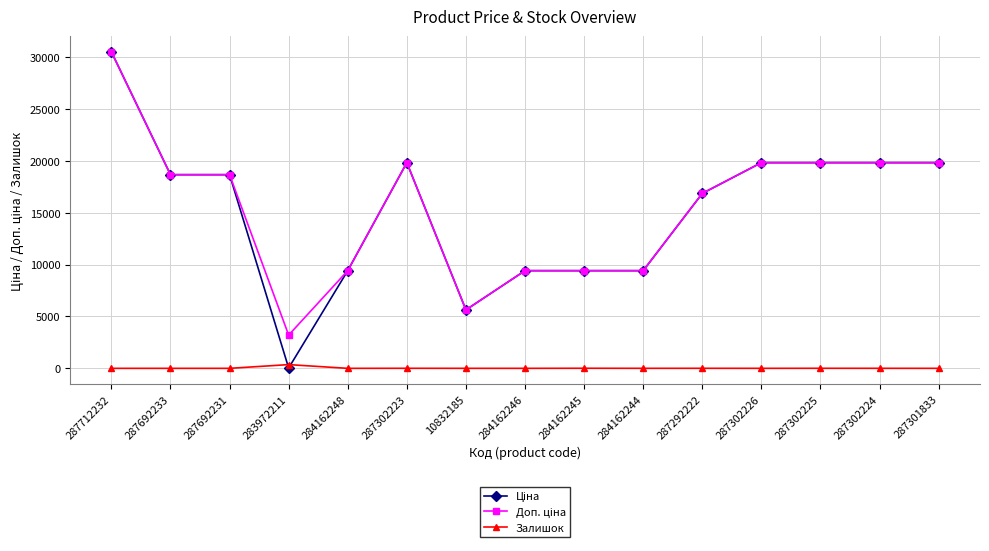

Which label corresponds to the largest value in the chart?

287712232